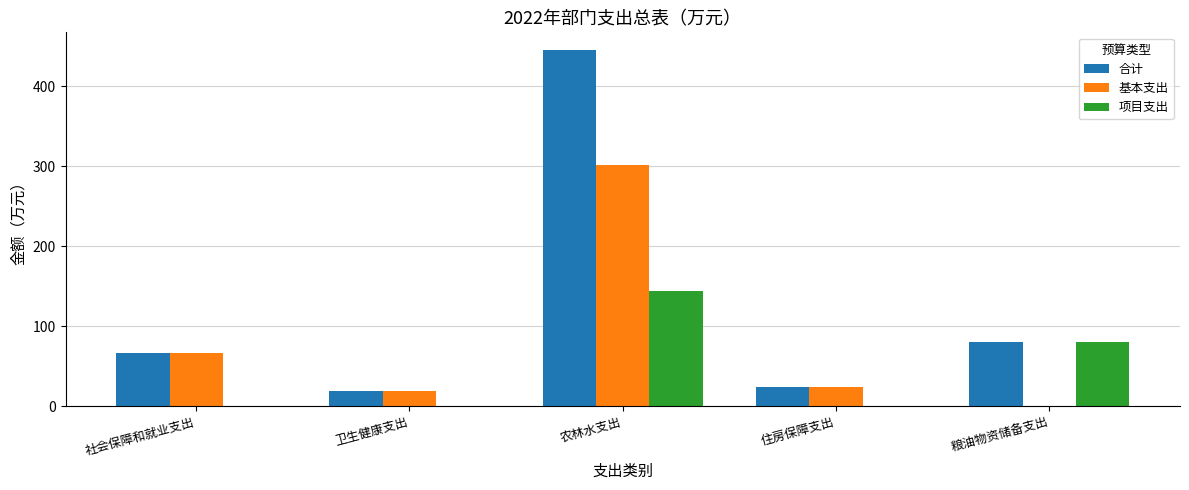

Where is 项目支出 nearest to the value 72?

粮油物资储备支出